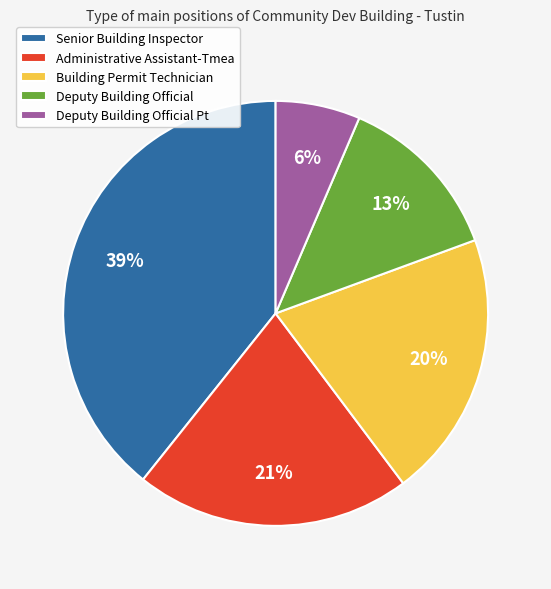

The Deputy Building Official Pt slice represents 1% of the pie. True or false?

False